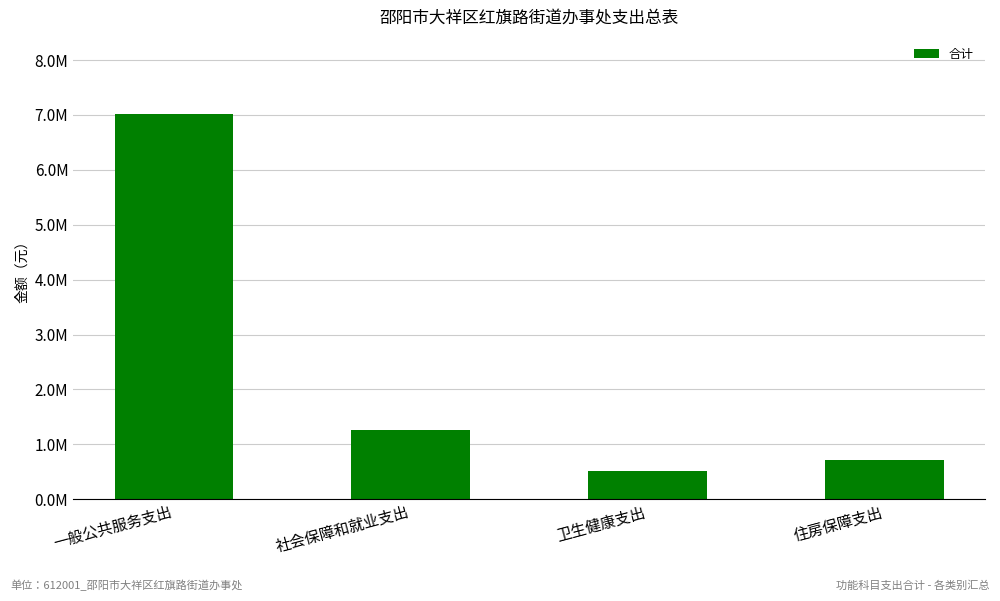

Reading left to right, transcribe all the data shown in this chart.

7018089.6	1259331.6	510503.7	719163.0